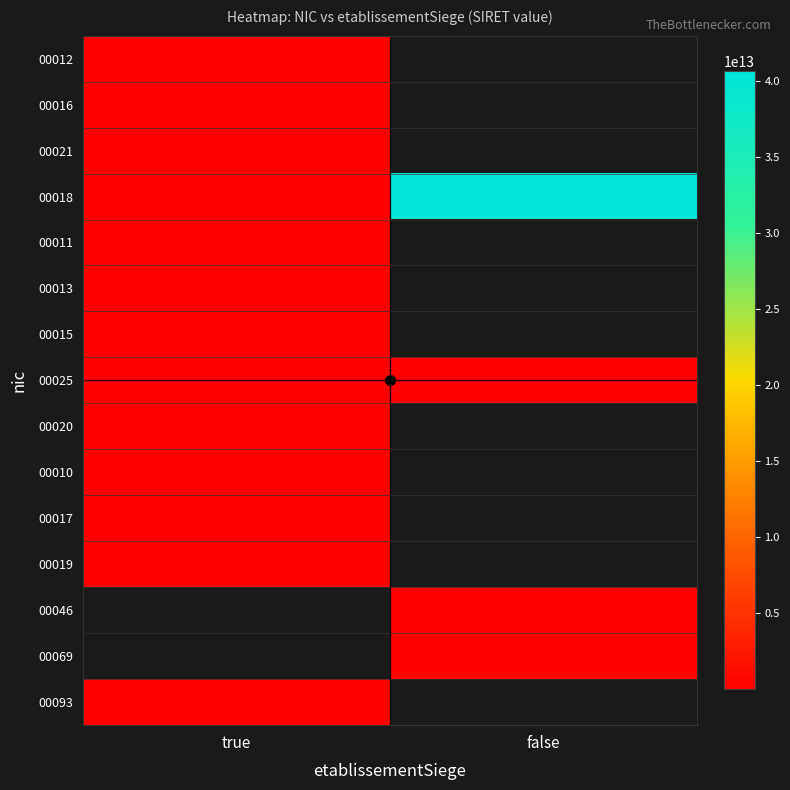

What is the approximate value of 00025 at true?

324317577.0